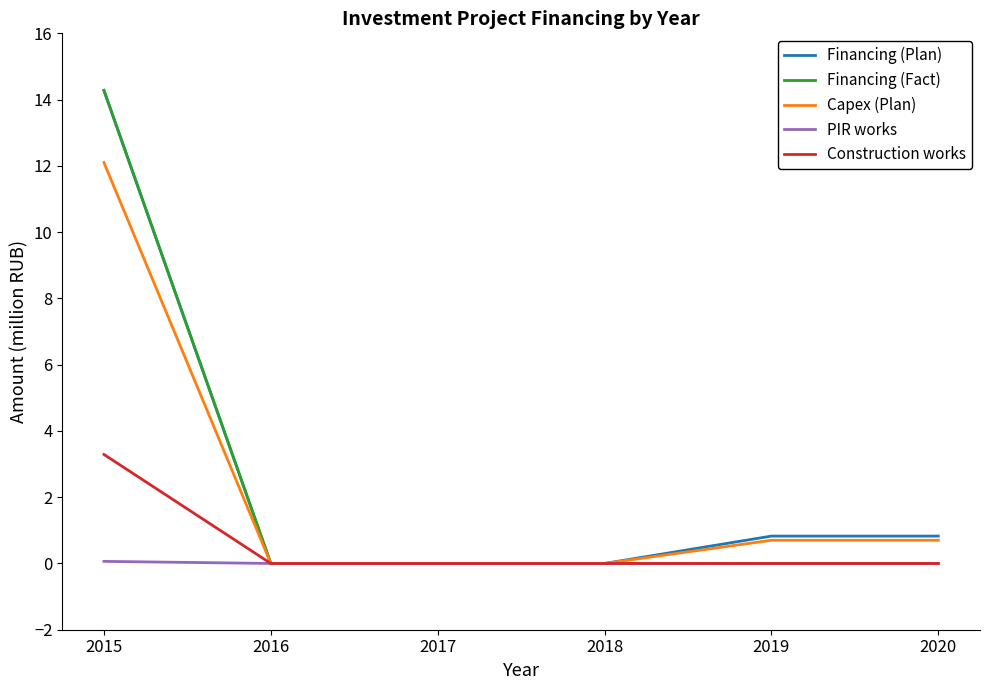

What is the total value across all series at 2019?

1.5